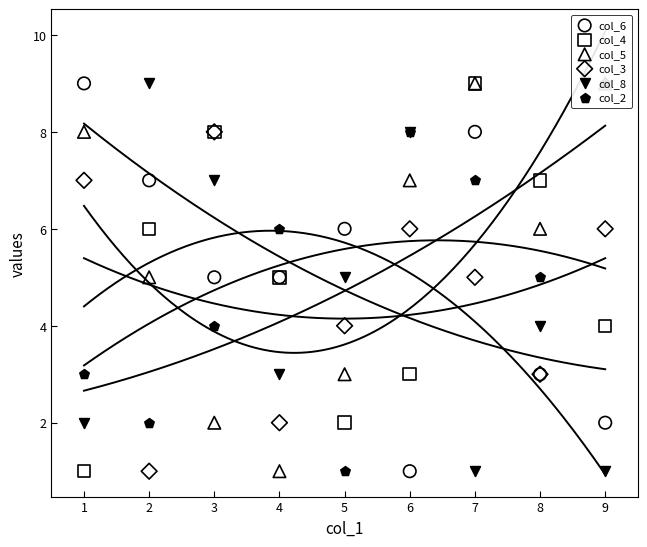

Which series has the largest total across all categories?

col_5